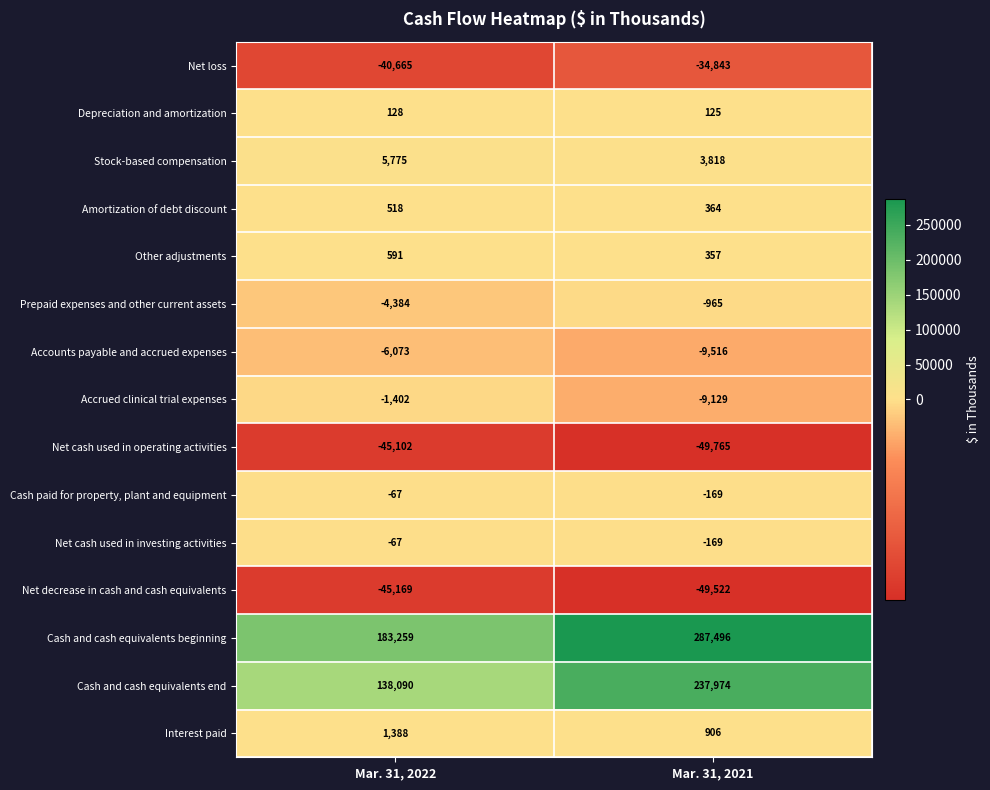

The Interest paid series shows 874 at Mar. 31, 2022. True or false?

False